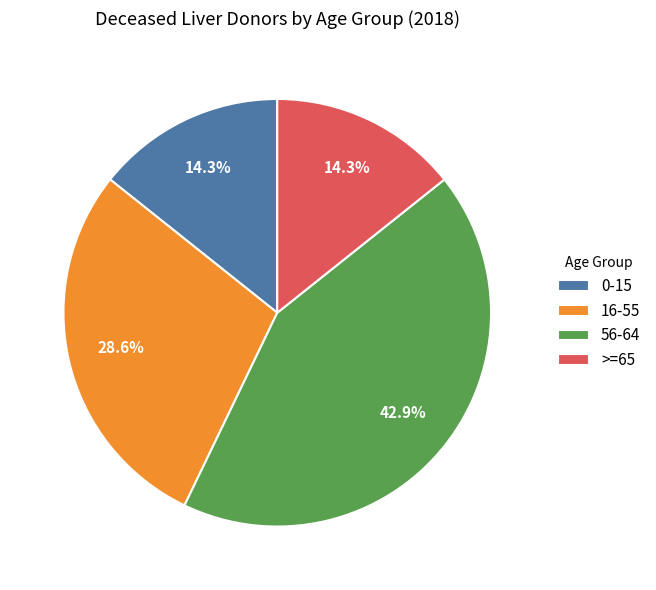

What is the largest slice in the pie chart?

56-64